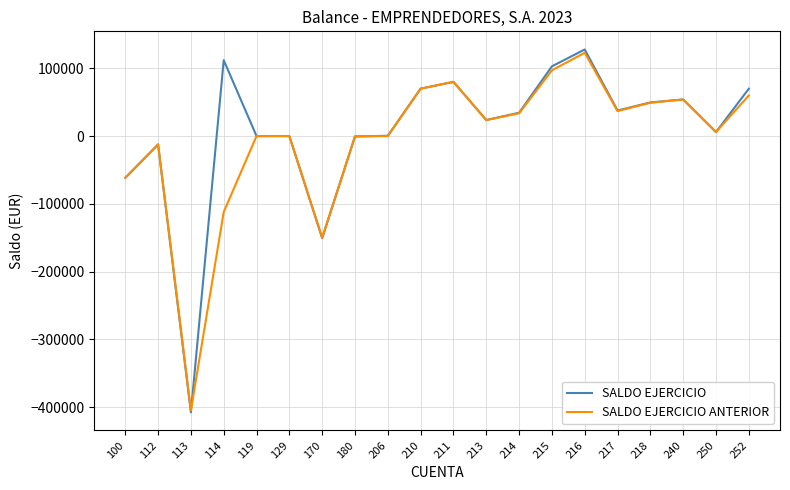

What is the difference between the highest and lowest values at 170?

707.1